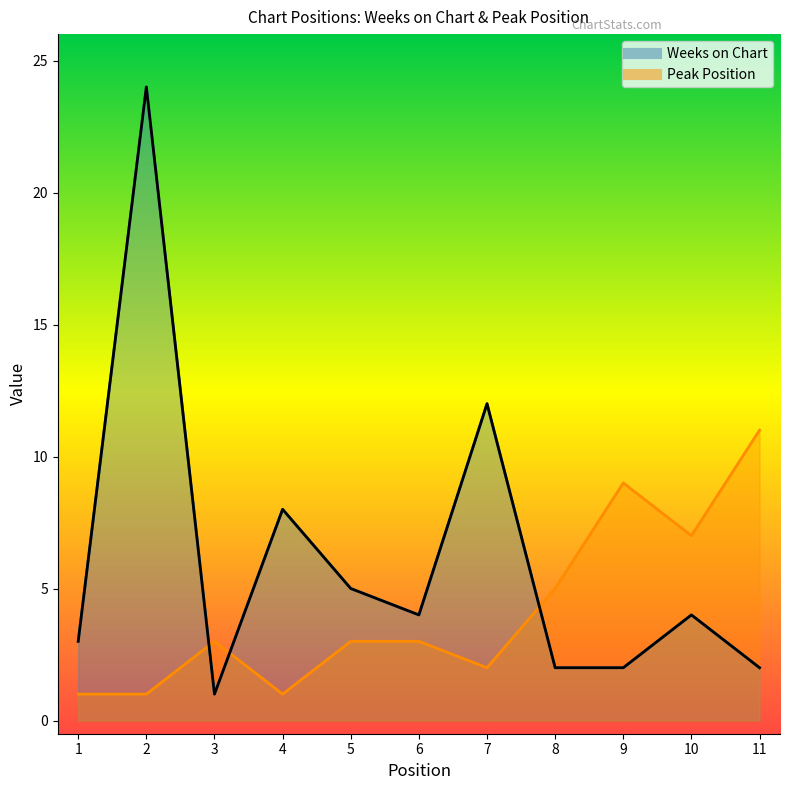

Reading left to right, transcribe all the data shown in this chart.

Weeks on Chart: 3	24	1	8	5	4	12	2	2	4	2
Peak Position: 1	1	3	1	3	3	2	5	9	7	11